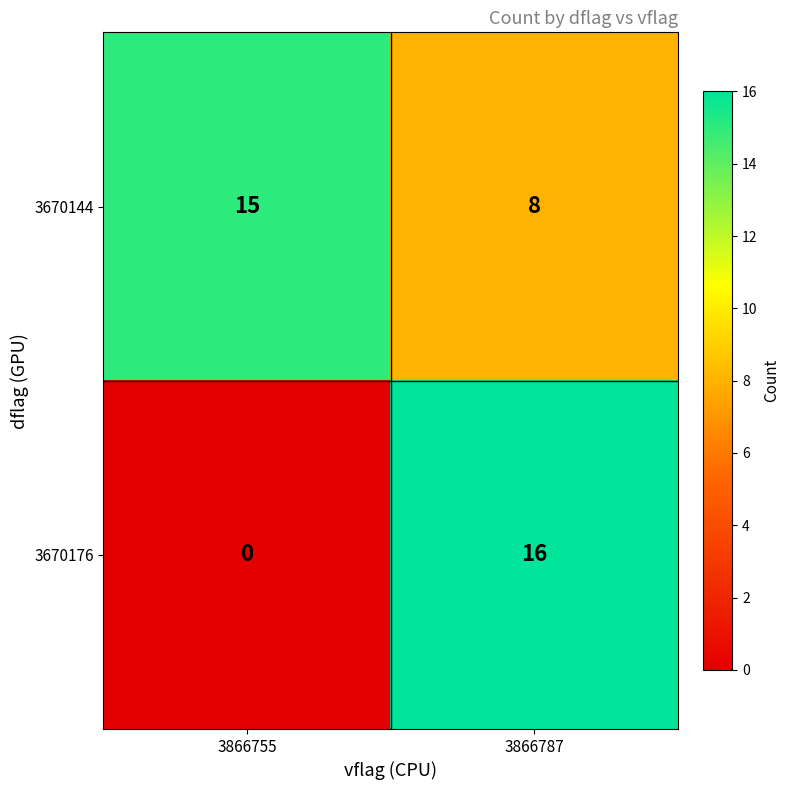

Reading right to left, list all the values displayed in this chart.

3670144: 8	15
3670176: 16	0